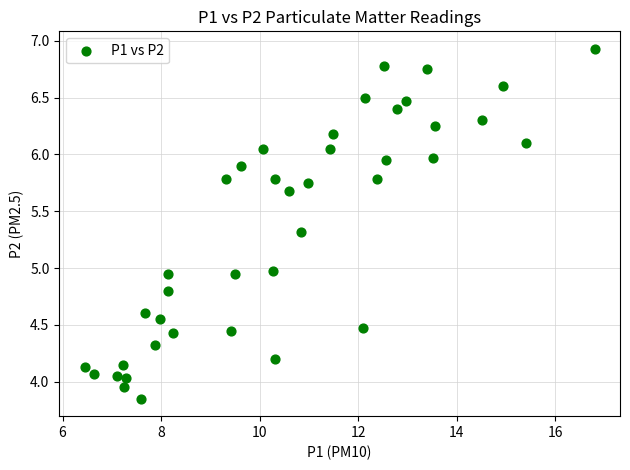

What is the range of X values (max minus min)?

10.4